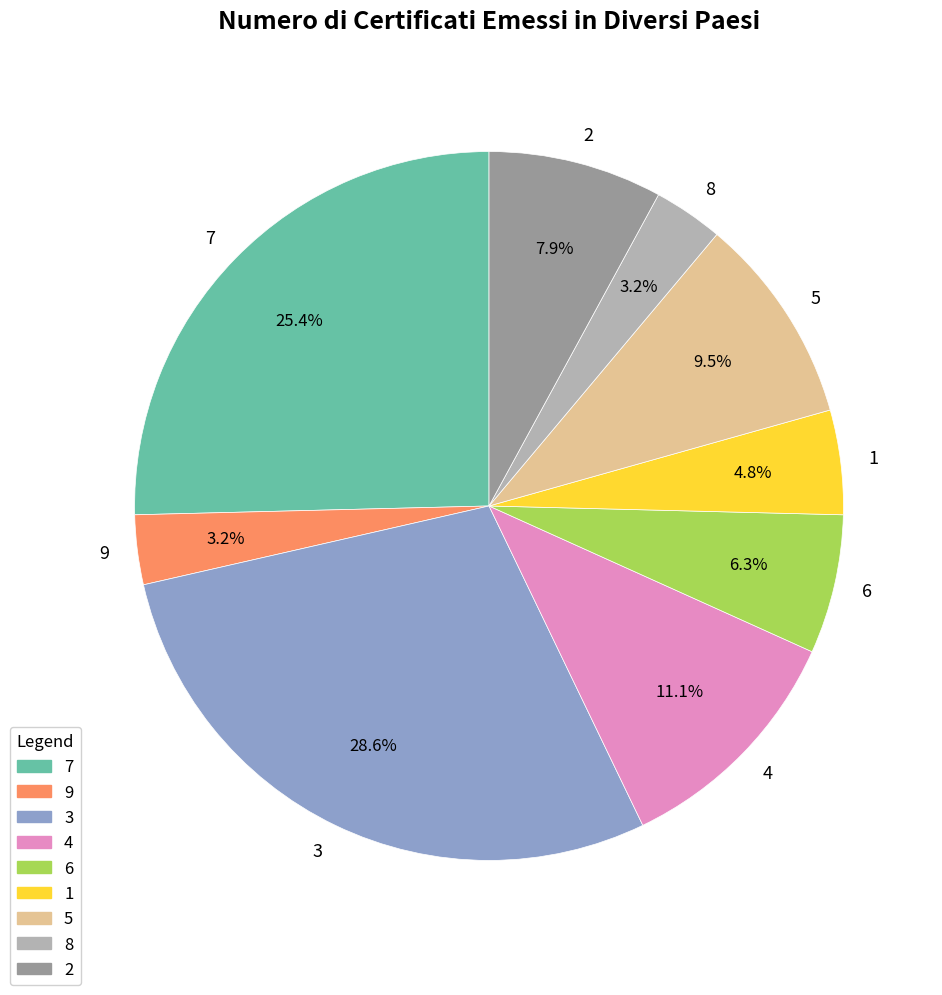

Is there any slice that represents more than half of the pie?

No